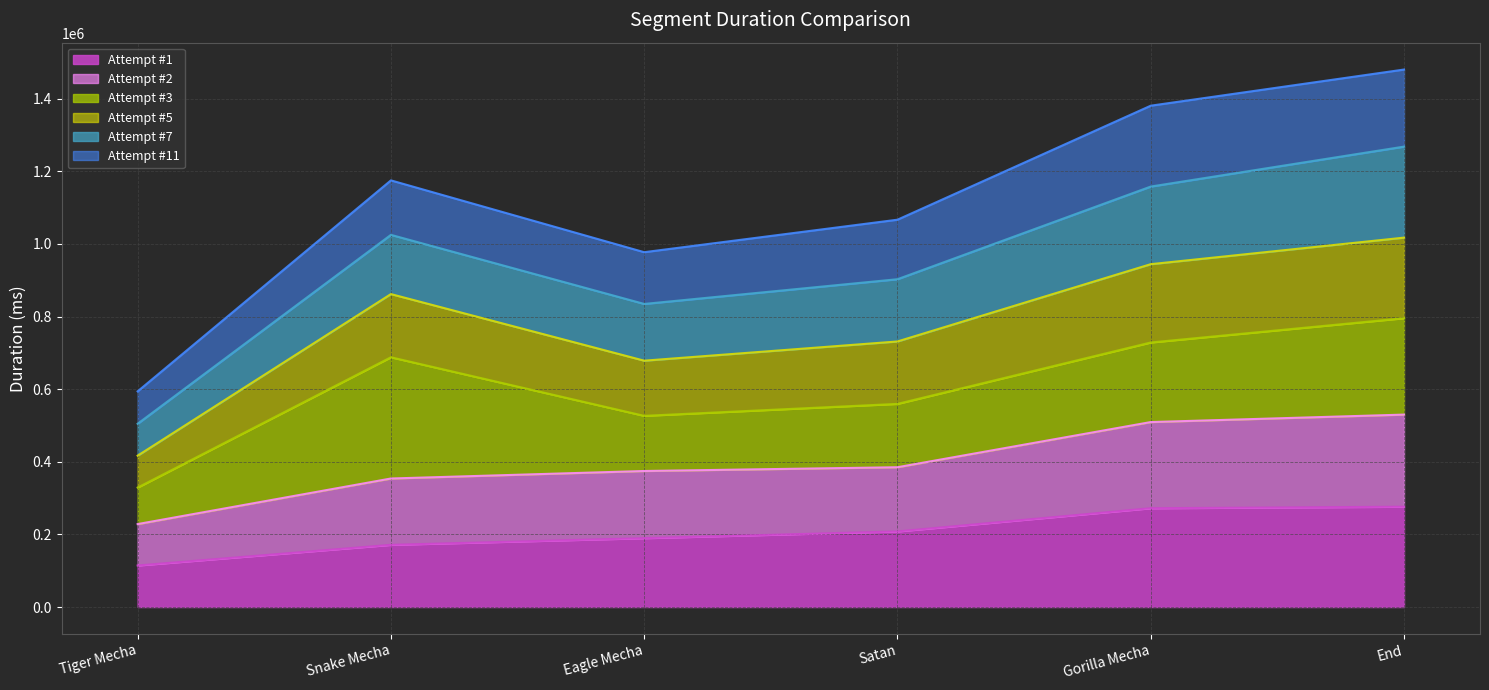

What is the maximum value shown in the chart?

1480417